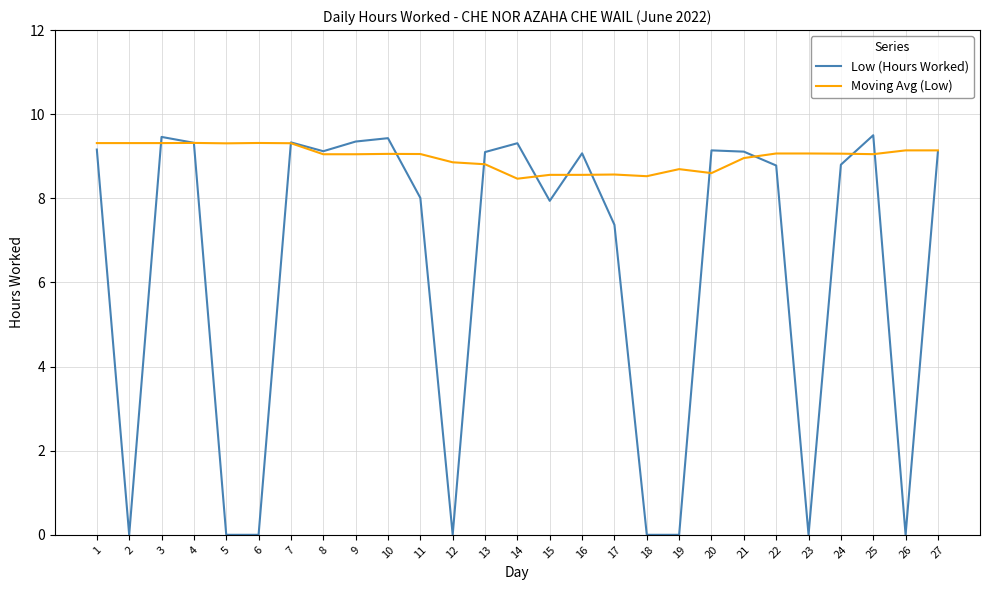

How many series are shown in this chart?

2